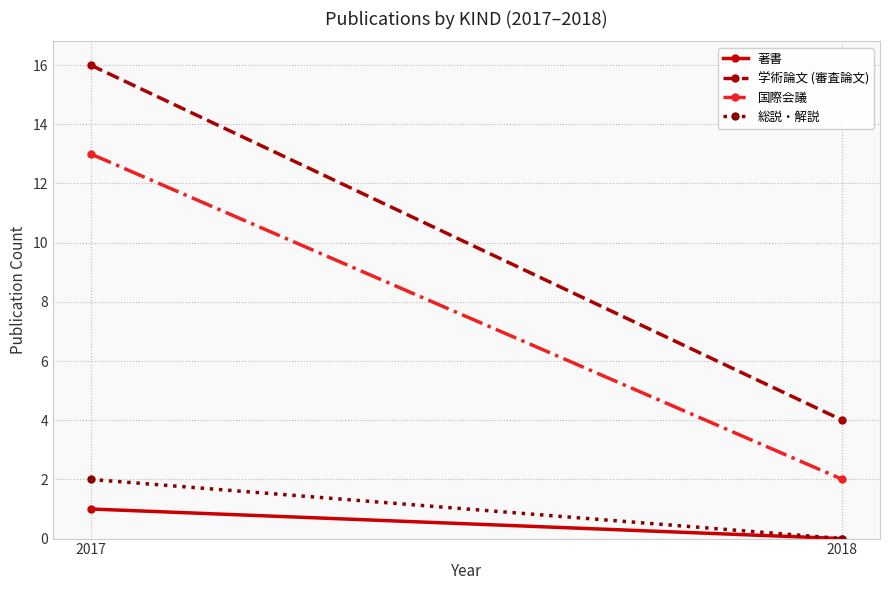

Is the value of 学術論文 (審査論文) at 2018 greater than the value of 国際会議 at 2018?

Yes